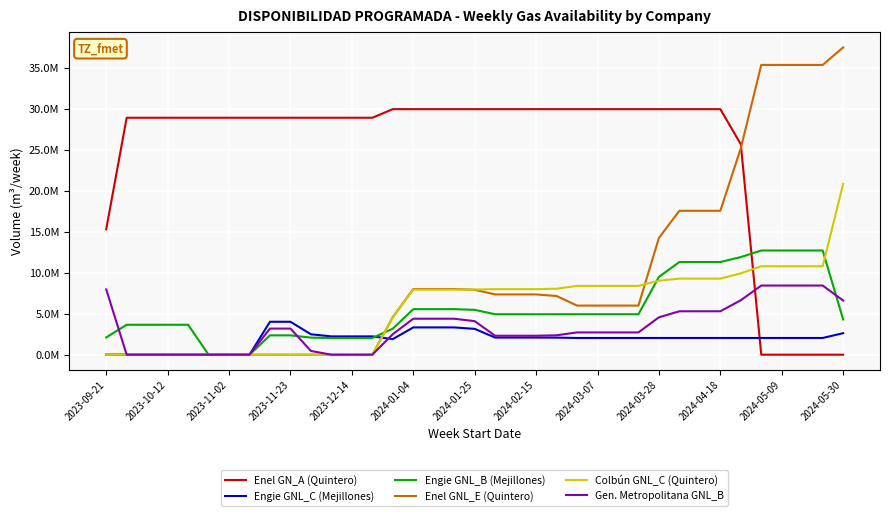

Is this an area chart (filled region under the line)?

No